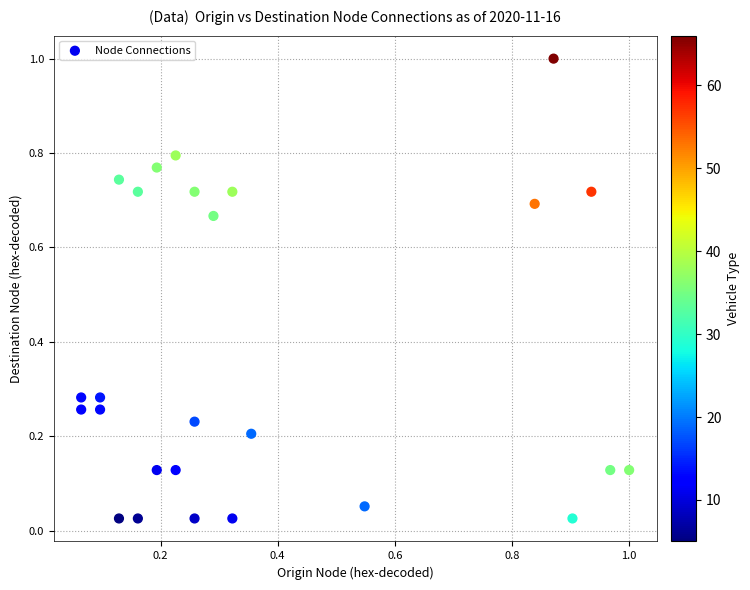

What is the range of Y values (max minus min)?

1.0